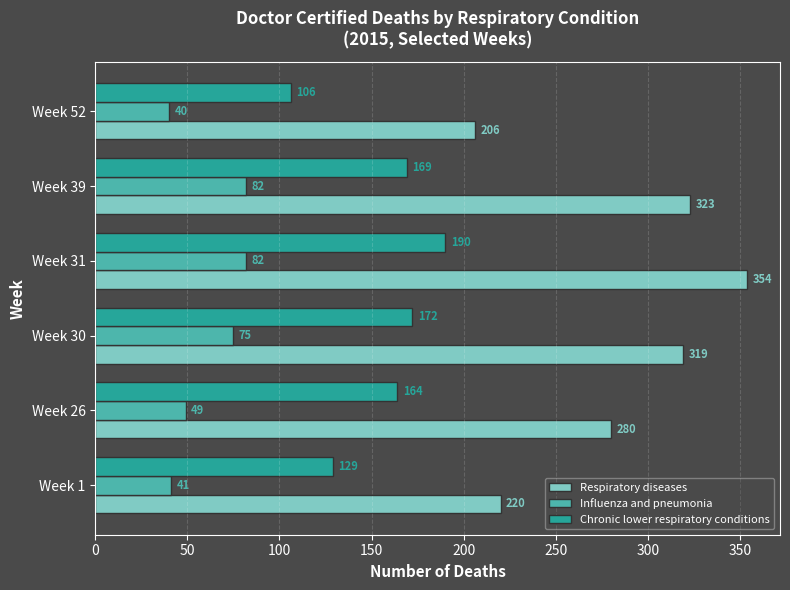

The Respiratory diseases series shows 70 at Week 52. True or false?

False